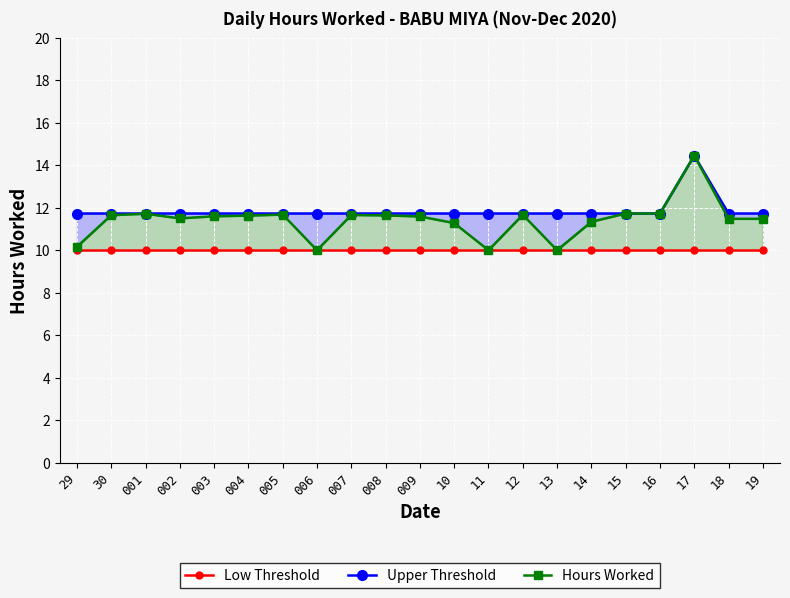

True or false: Low Threshold and Upper Threshold cross at least once.

False